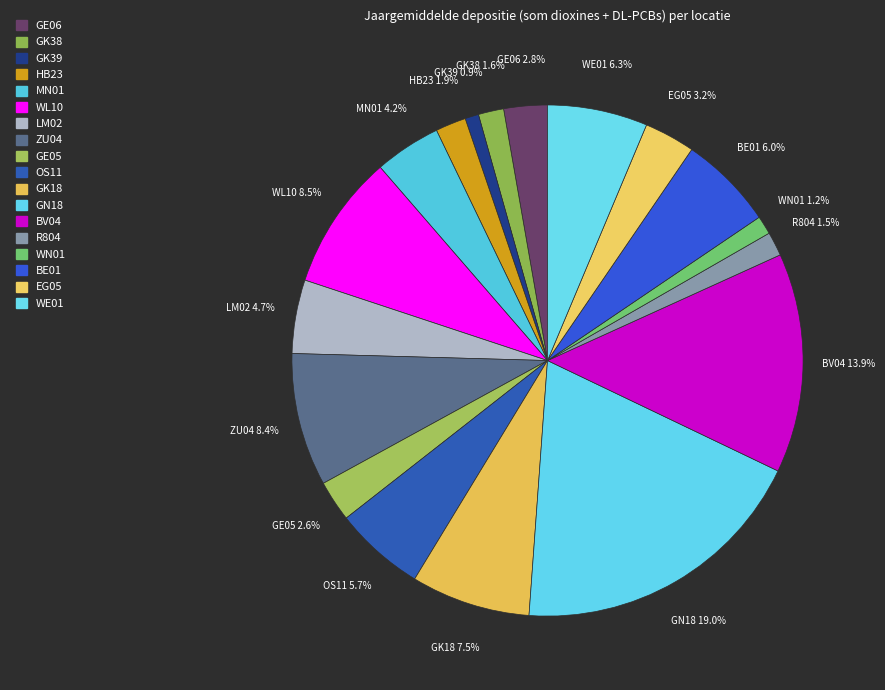

How many slices are in this pie chart?

18